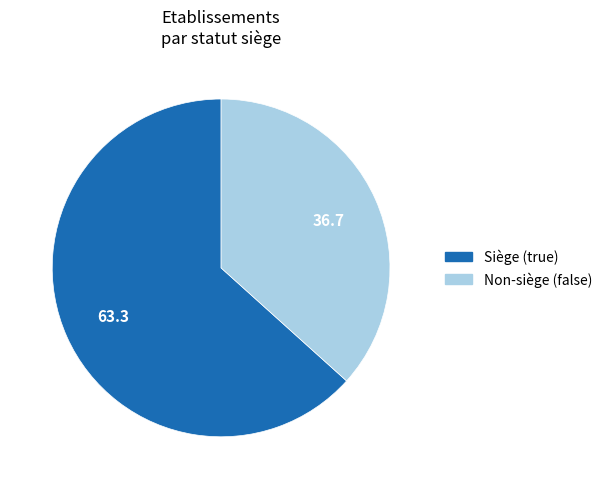

Does any single category account for the majority?

Yes